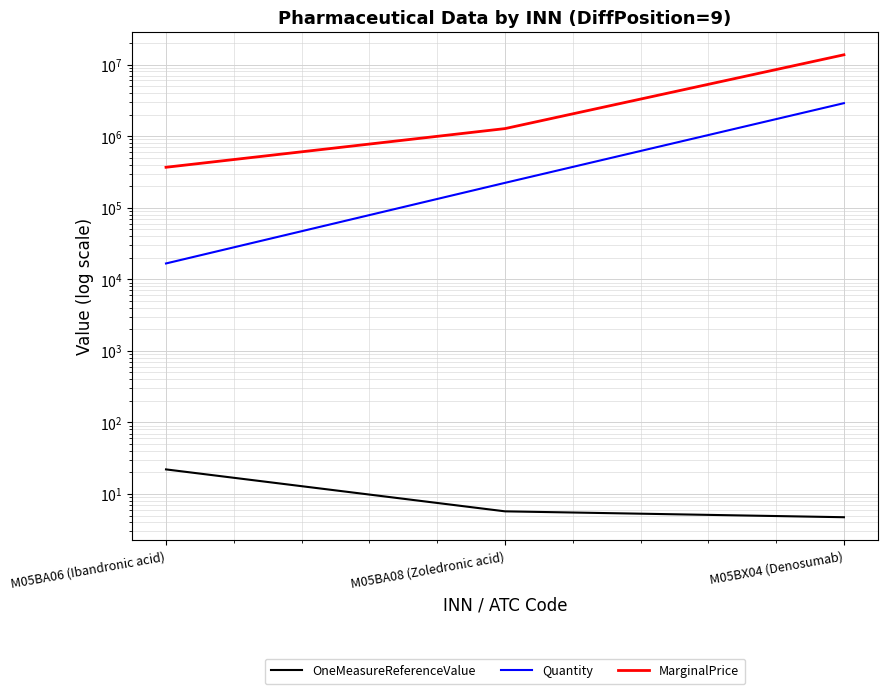

Reading right to left, what are all the values shown in this chart?

OneMeasureReferenceValue: 4.7	5.7	22.1
Quantity: 2886454.0	222349.0	16633.0
MarginalPrice: 13680882.7	1273503.9	367118.0